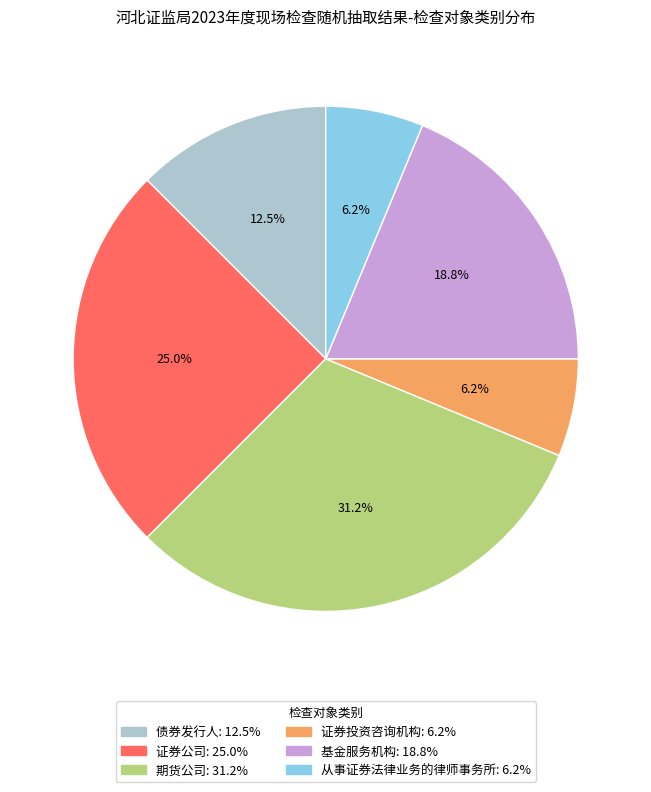

Does 基金服务机构 account for over 50% of the chart?

No